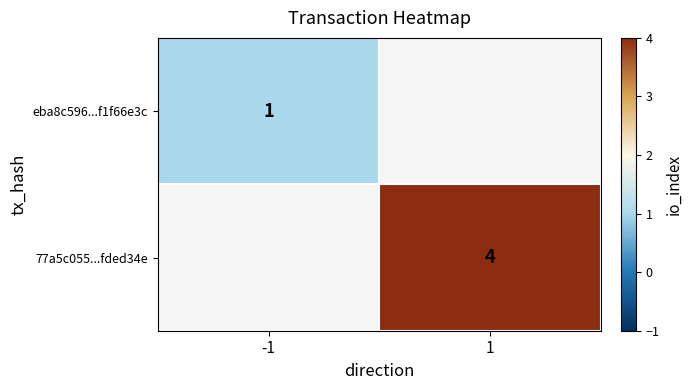

Is it true that eba8c596...f1f66e3c equals 1 at -1?

True